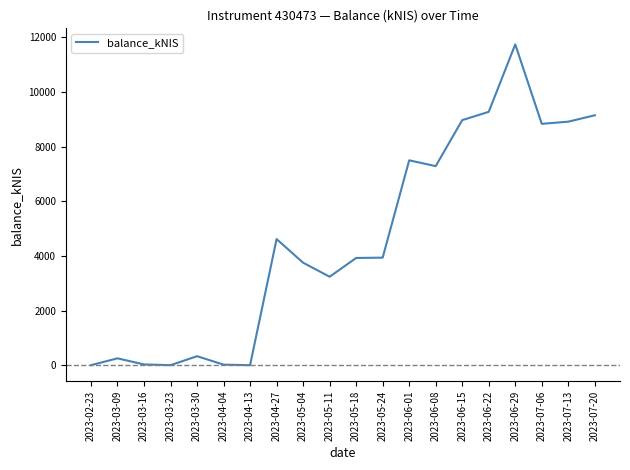

What value does the data have at 2023-06-22?

9268.9